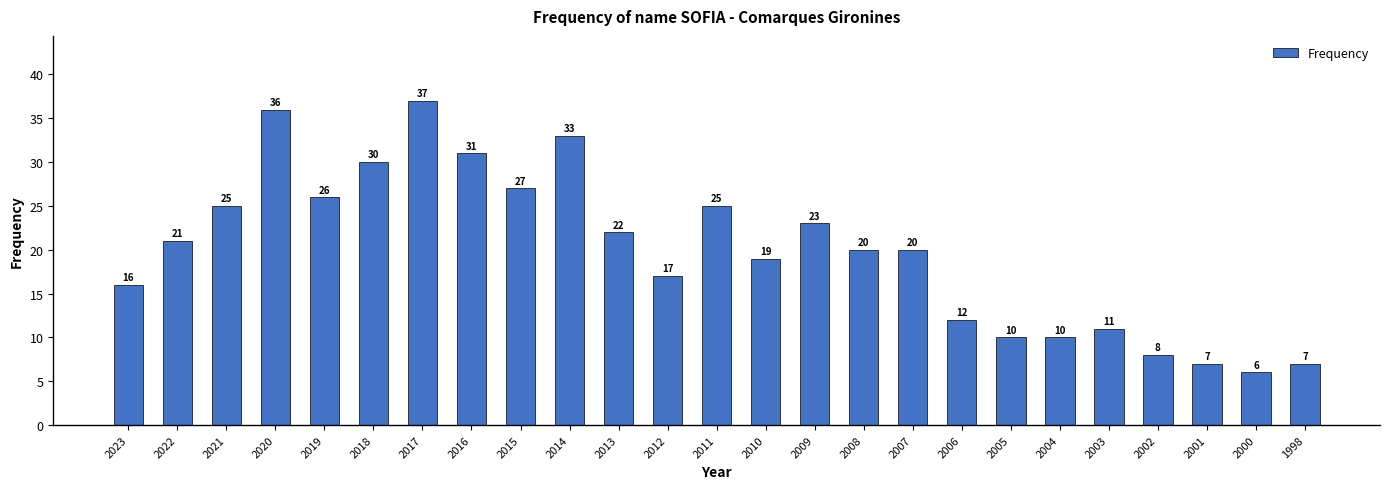

Reading right to left, extract all data points from this chart.

7	6	7	8	11	10	10	12	20	20	23	19	25	17	22	33	27	31	37	30	26	36	25	21	16